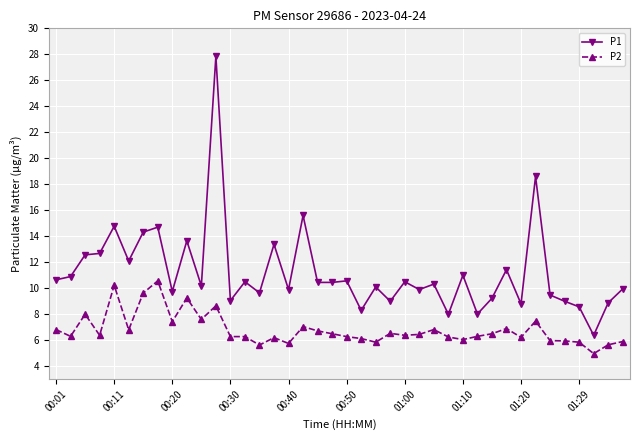

Count the number of categories in the chart.

40